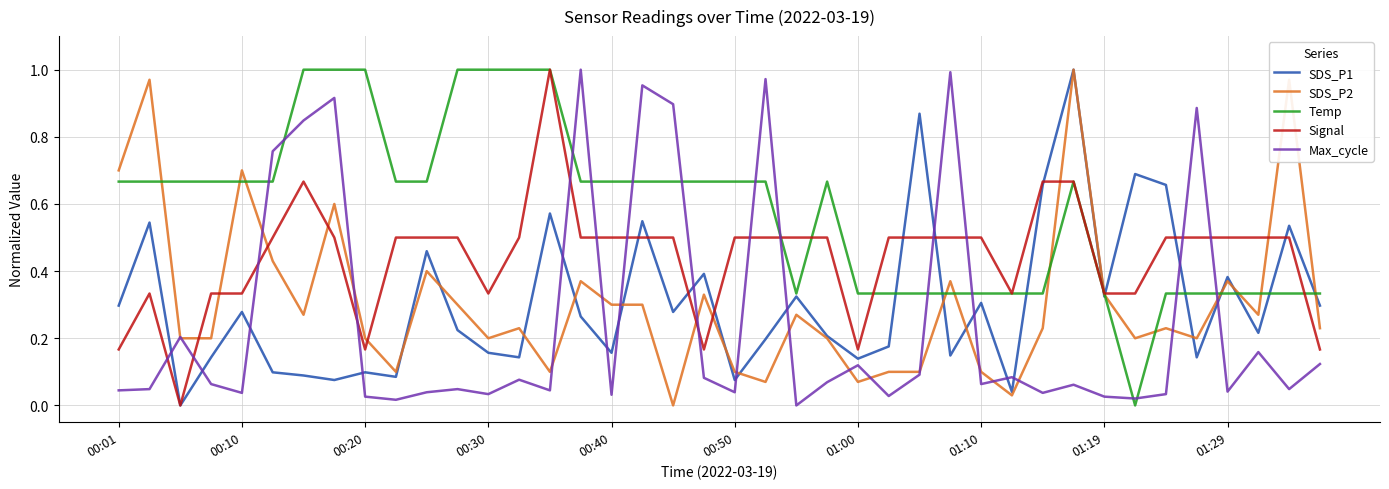

True or false: Max_cycle and Signal cross at least once.

True